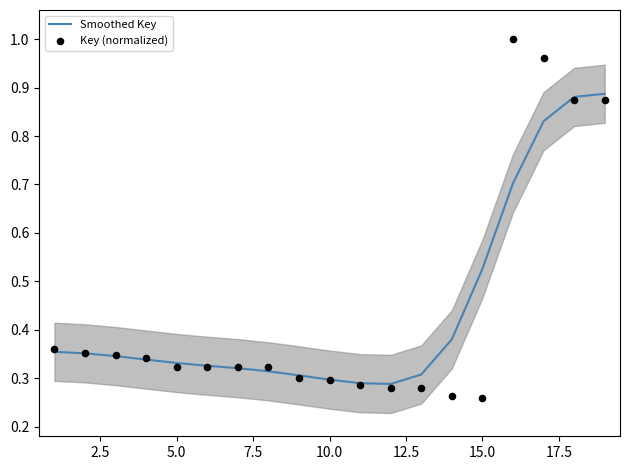

Which series has the largest Y range (max minus min)?

Key (normalized)